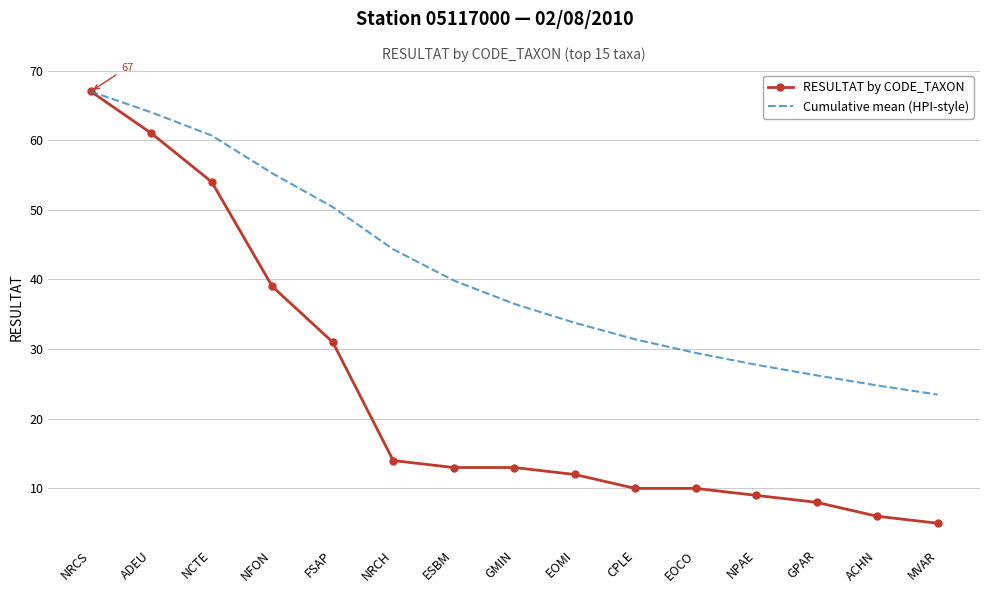

Is the value of Cumulative mean (HPI-style) at NRCS greater than the value of RESULTAT by CODE_TAXON at EOMI?

Yes